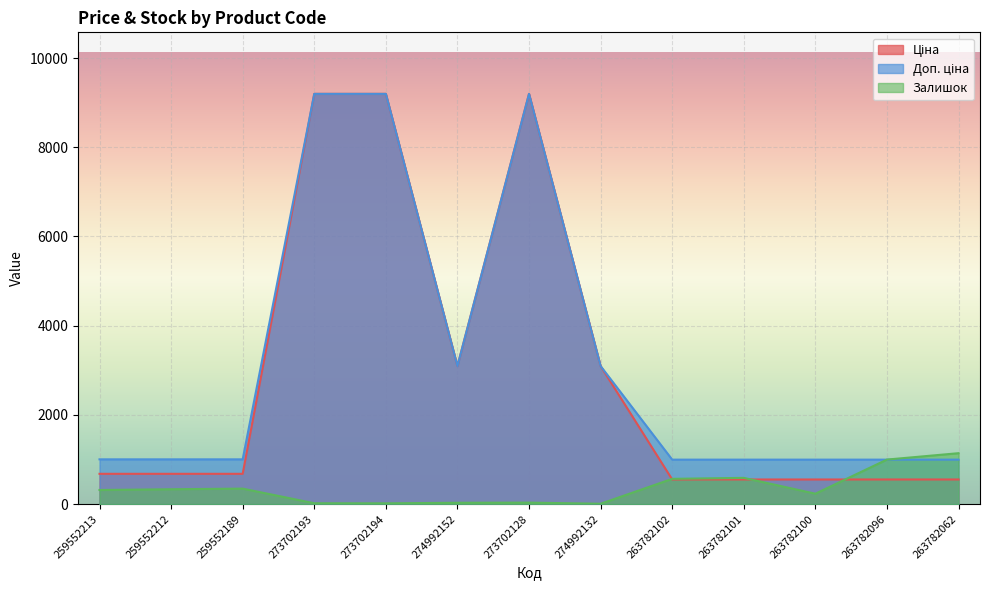

After their last crossing, which series has the higher values: Ціна or Залишок?

Залишок